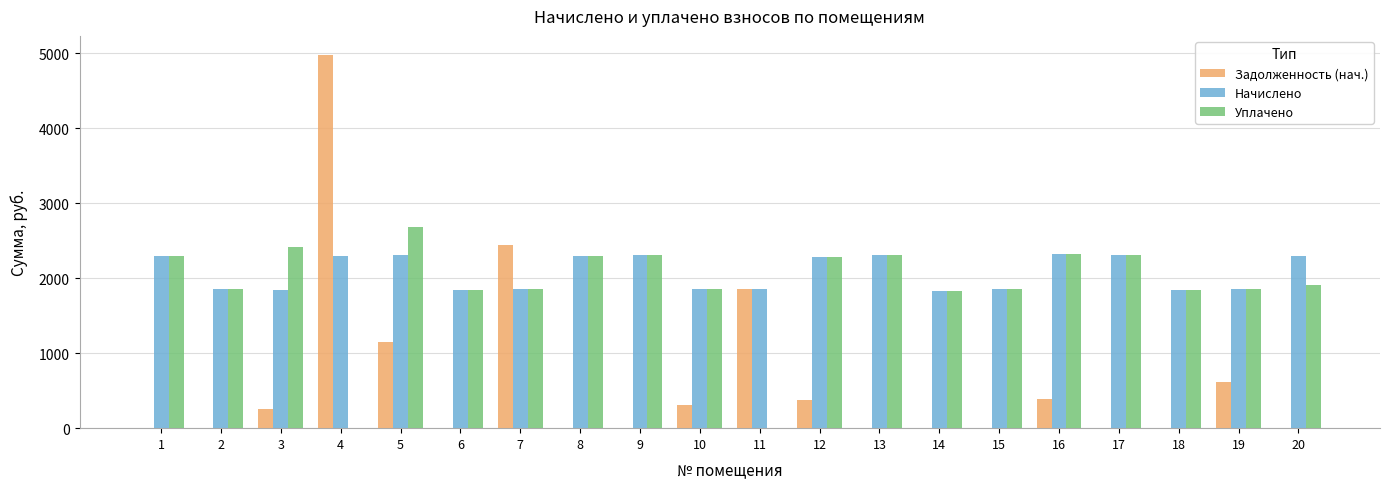

Are the bars grouped side by side (vs. stacked)?

Yes